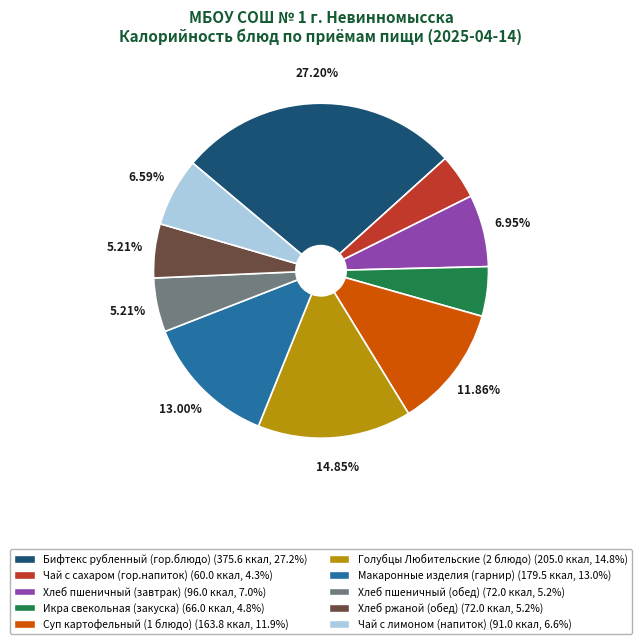

Combined, do Чай с сахаром (гор.напиток) and Макаронные изделия (гарнир) account for over 50%?

No